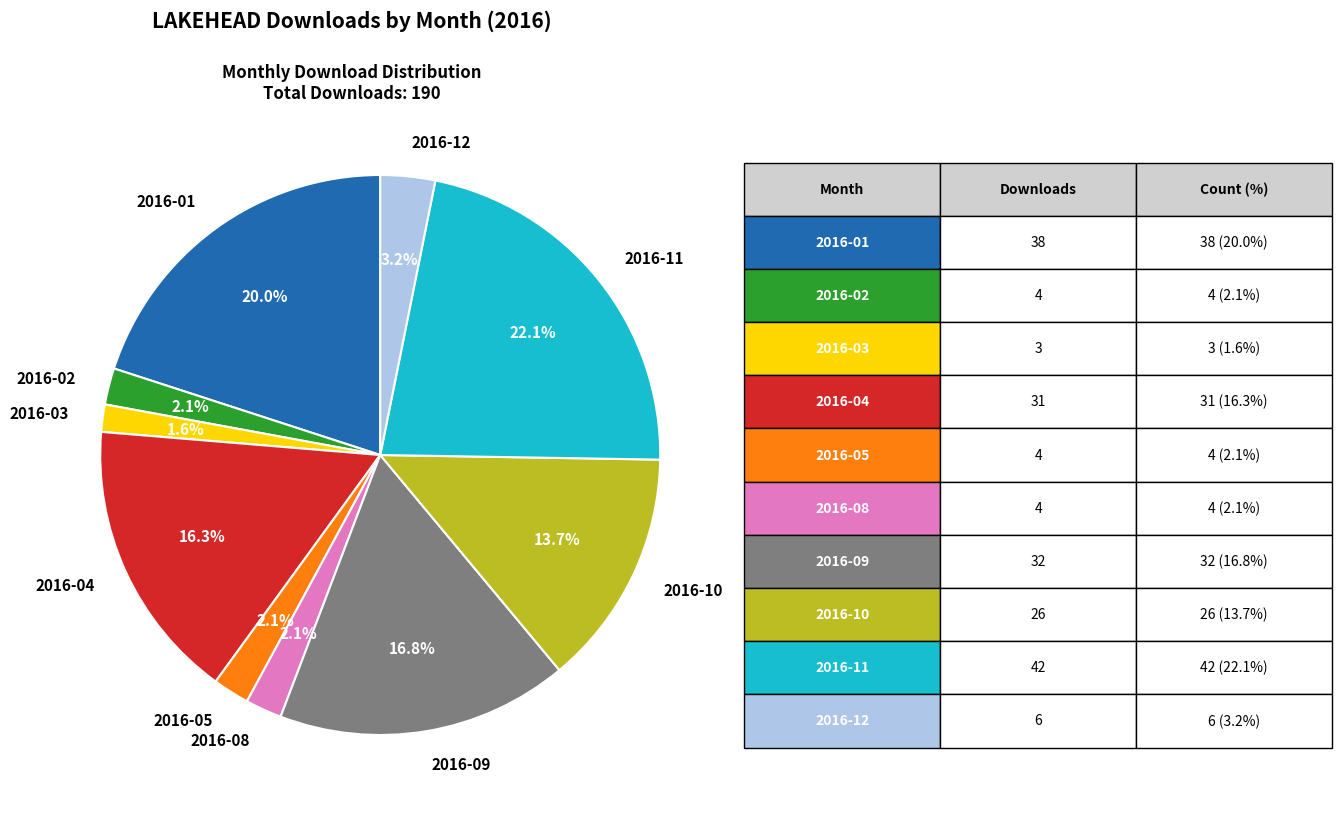

Is there a majority slice in this chart?

No